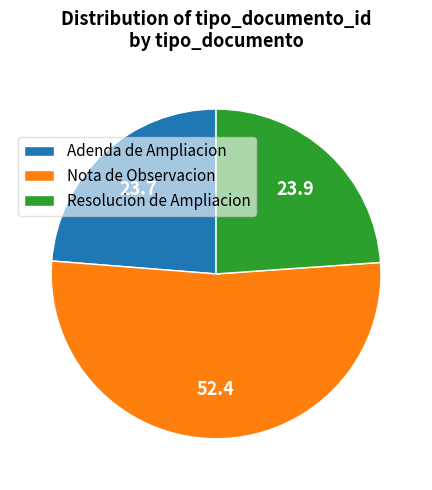

Do Nota de Observacion and Adenda de Ampliacion together represent more than half of the pie?

Yes